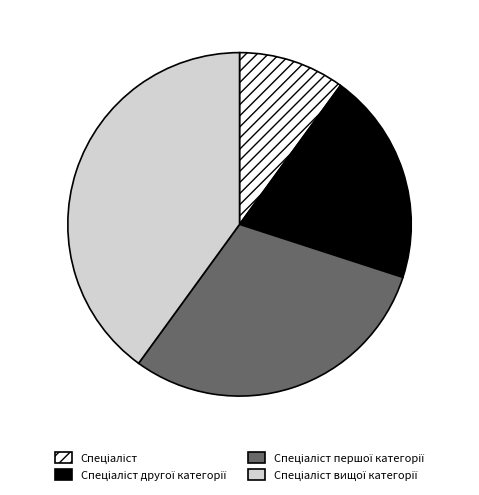

Is there a majority slice in this chart?

No